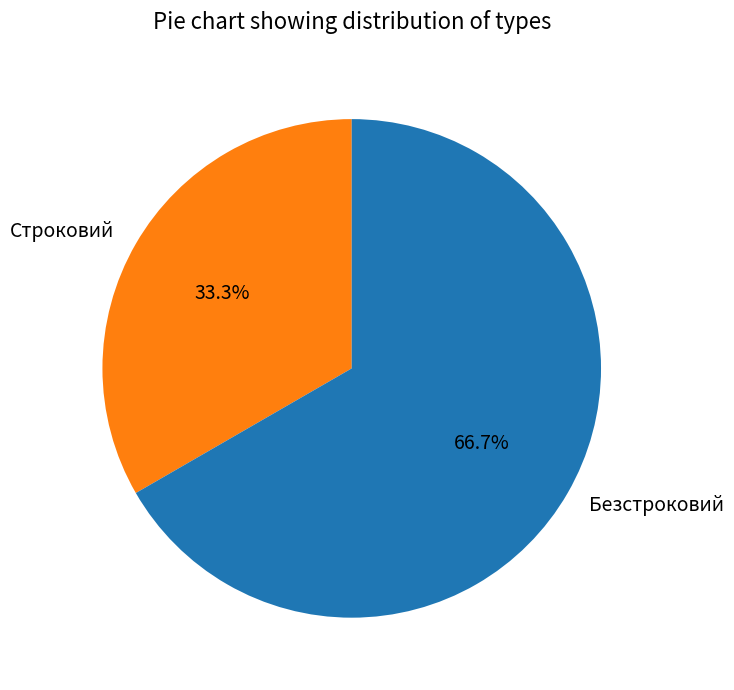

Is the sum of Строковий and Безстроковий greater than half?

Yes